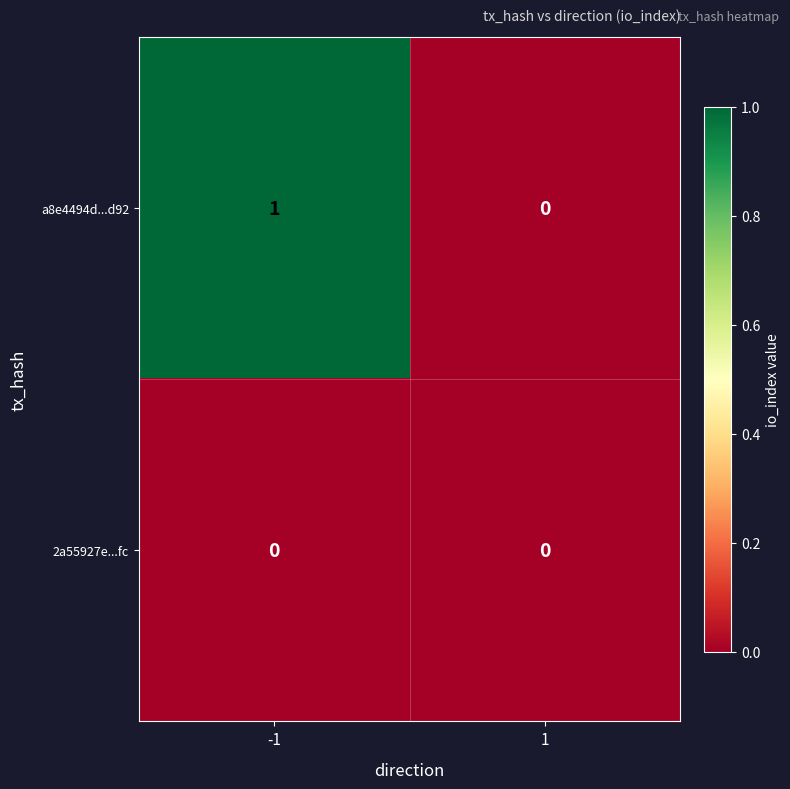

Count the number of data series in this chart.

2